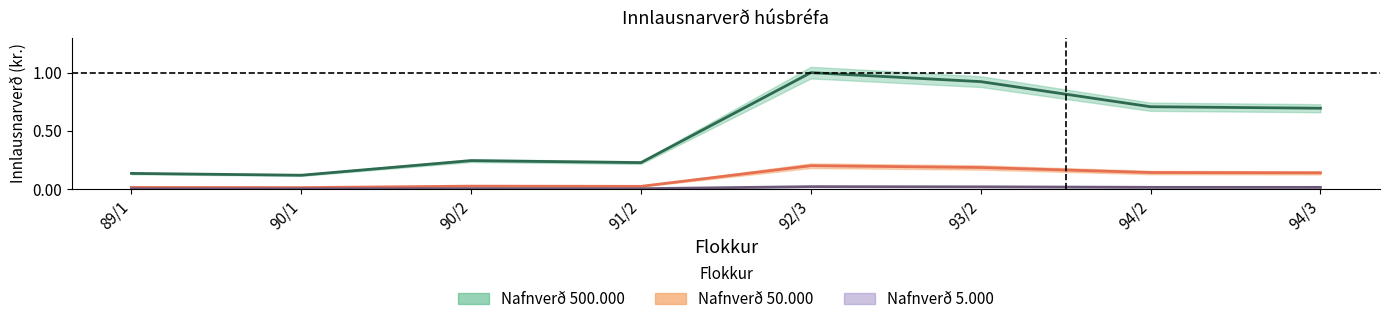

The innl_verd_5000 series shows 0.0 at 92/3. True or false?

False